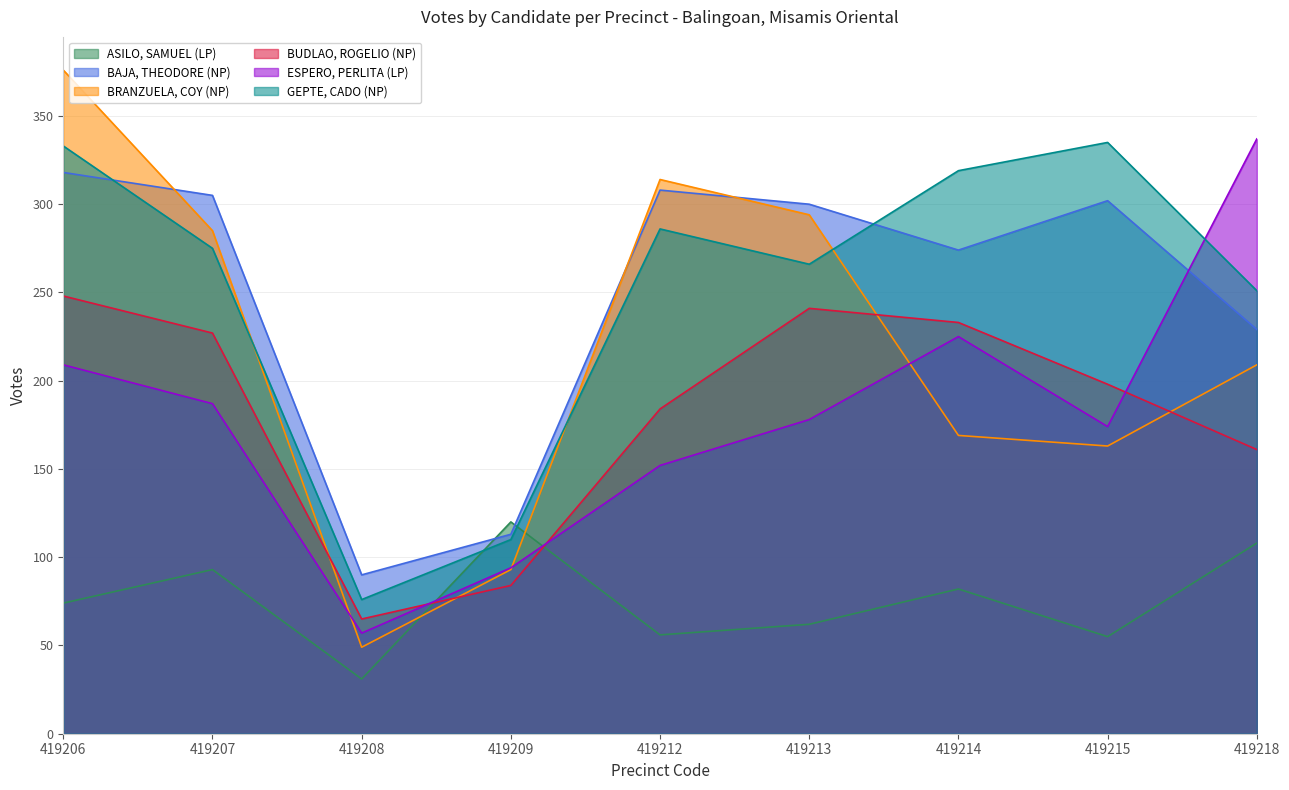

What is the value of the ESPERO, PERLITA (LP) point at the 1st from the left?

209